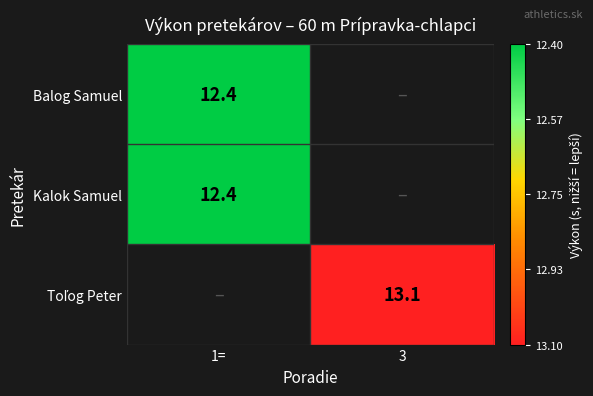

The value of Balog Samuel at 1= is 4.0. True or false?

False